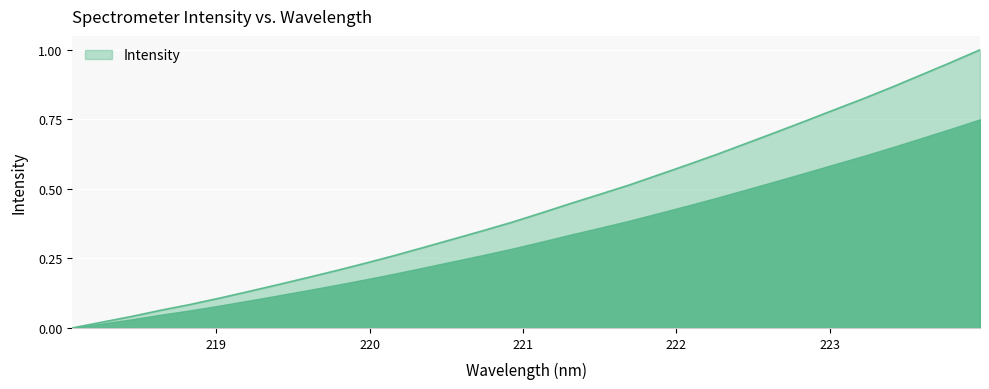

Does the chart display data point markers on the line(s)?

No